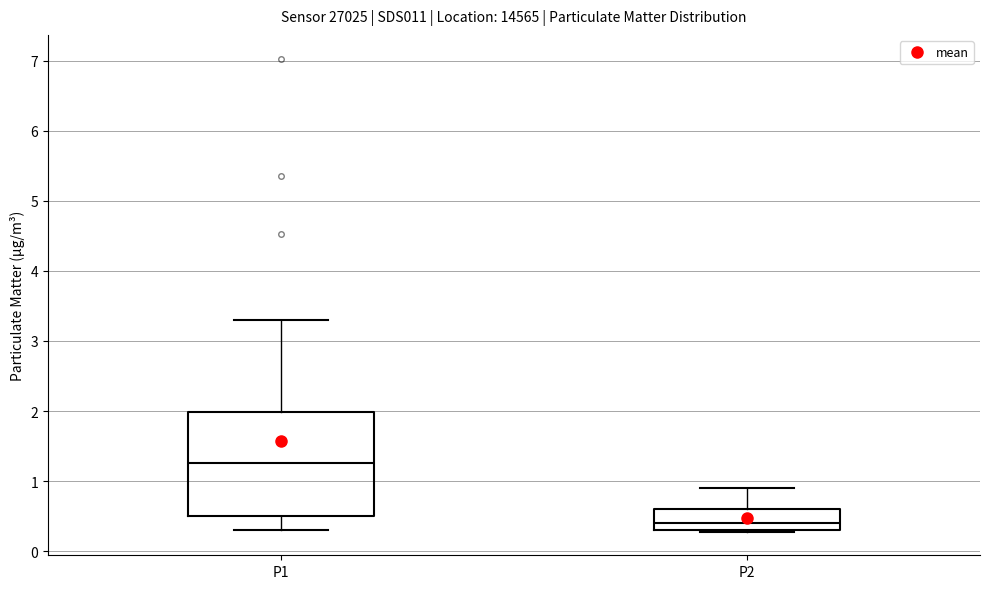

Which box's median line is the highest?

P1